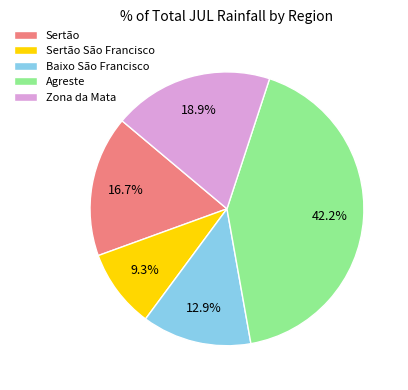

What percentage is the Sertão São Francisco slice, to the nearest percent?

9%